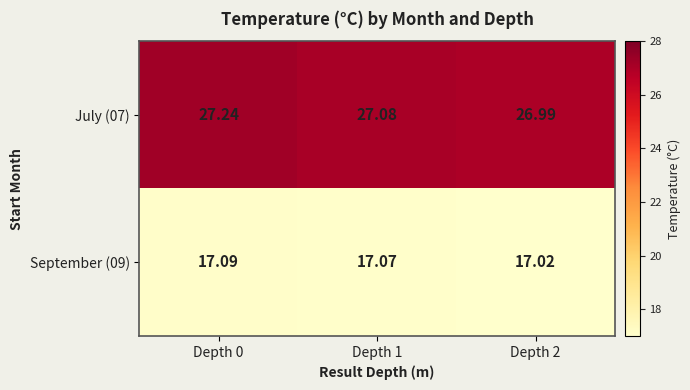

Which series has the widest spread of values?

July (07)